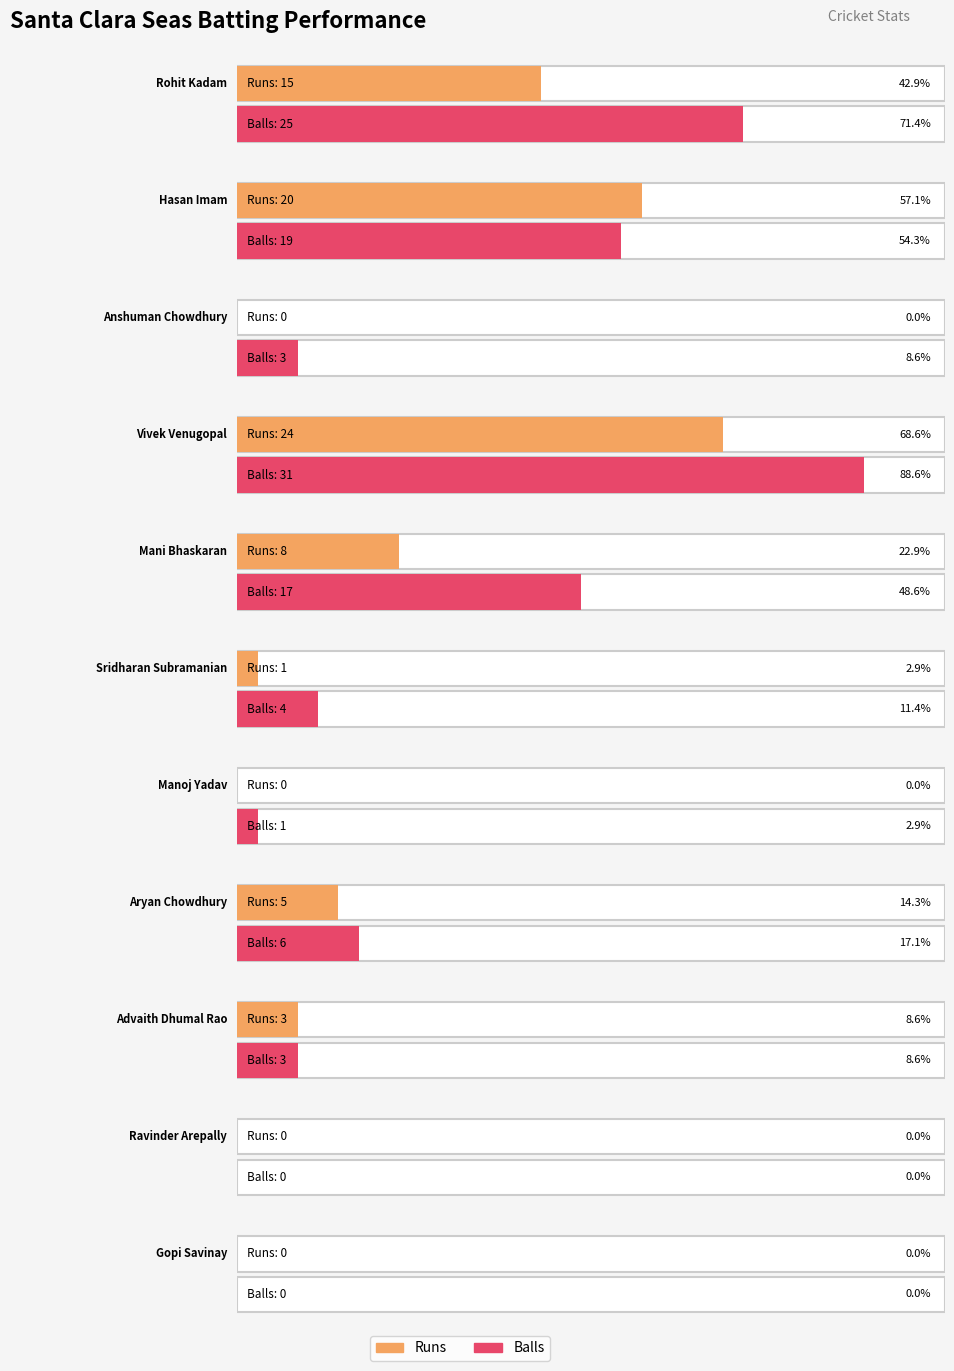

What position from the left is Manoj Yadav?

7